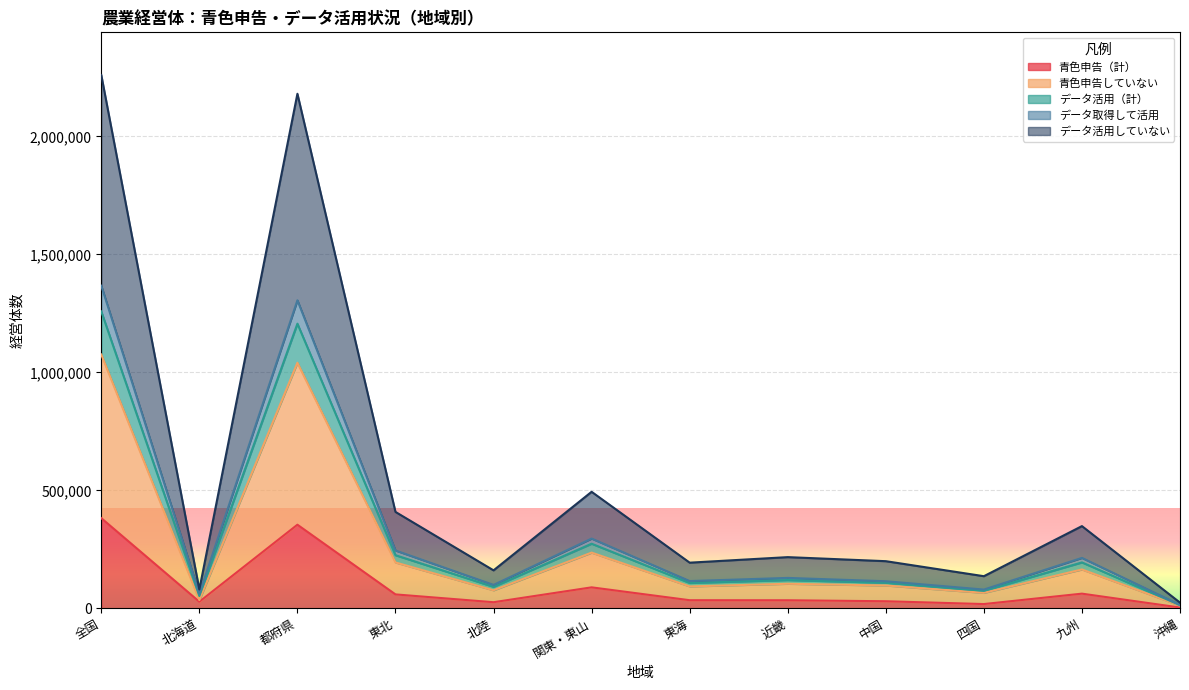

Does the chart display data point markers on the line(s)?

No